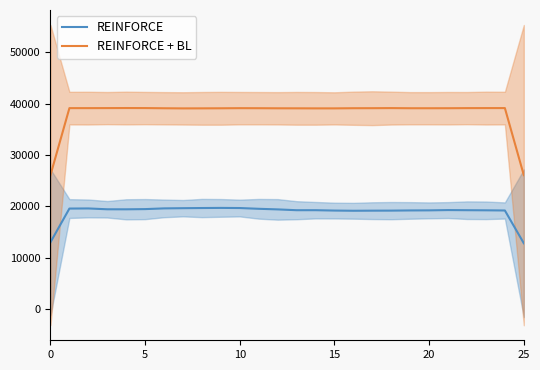

Which series changed the most between 15 and 20?

REINFORCE